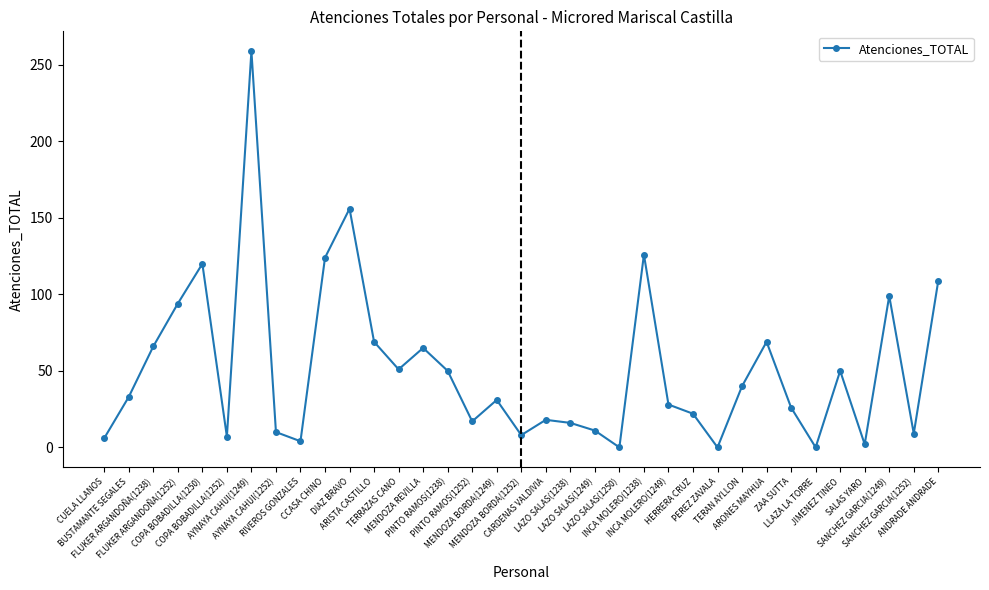

Which has a higher value, FLUKER ARGANDOÑA(1238) or ARONES MAYHUA?

ARONES MAYHUA